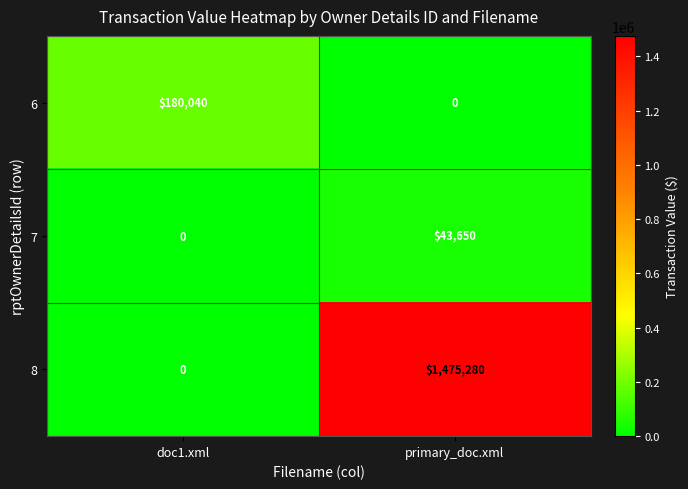

Between doc1.xml and primary_doc.xml, which series saw the biggest shift?

8